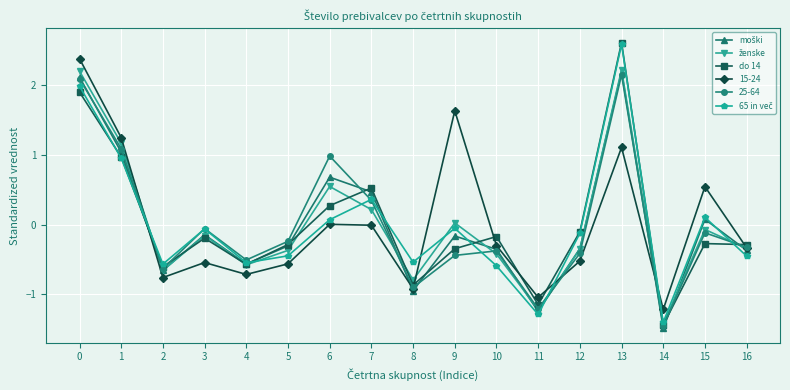

What is the difference between the do 14 values at 6 and 14?

1.7